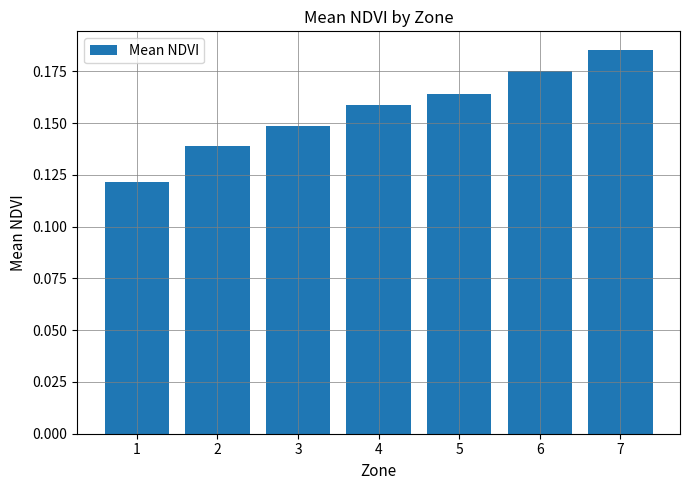

Count the values in the range 0 to 1.

7